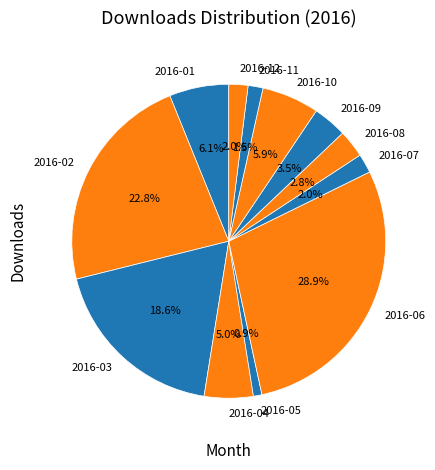

Approximately how many times larger is the value at 2016-08 compared to 2016-01?

0.5